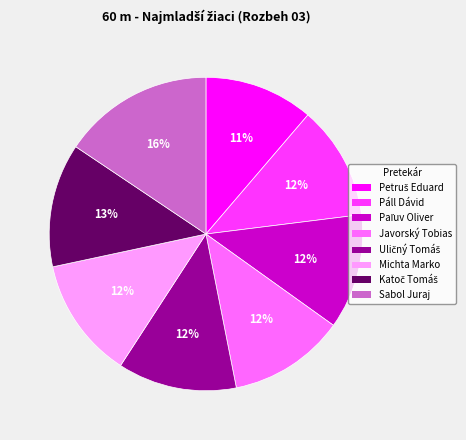

Is it true that Javorský Tobias is 22% of the pie?

False